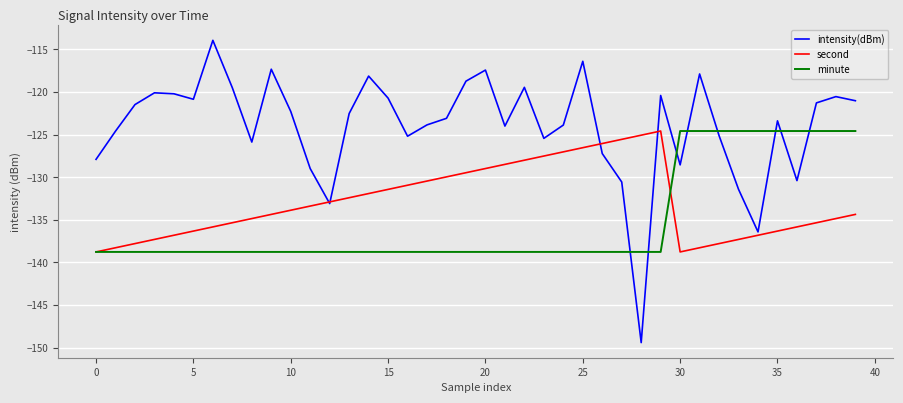

Which series has the largest total across all categories?

intensity(dBm)